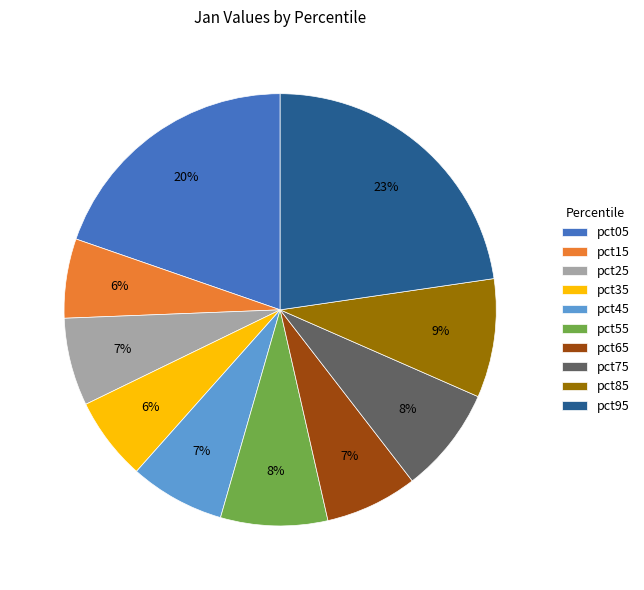

How many segments does this pie chart have?

10